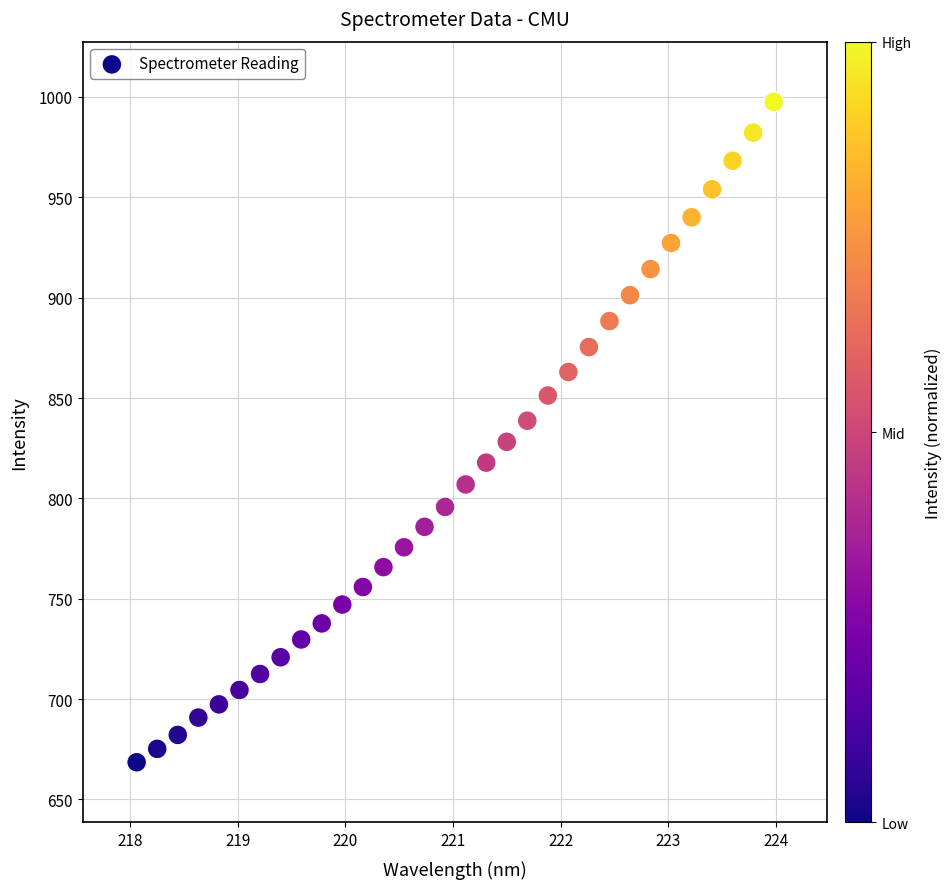

What is the range of Y values (max minus min)?

329.0